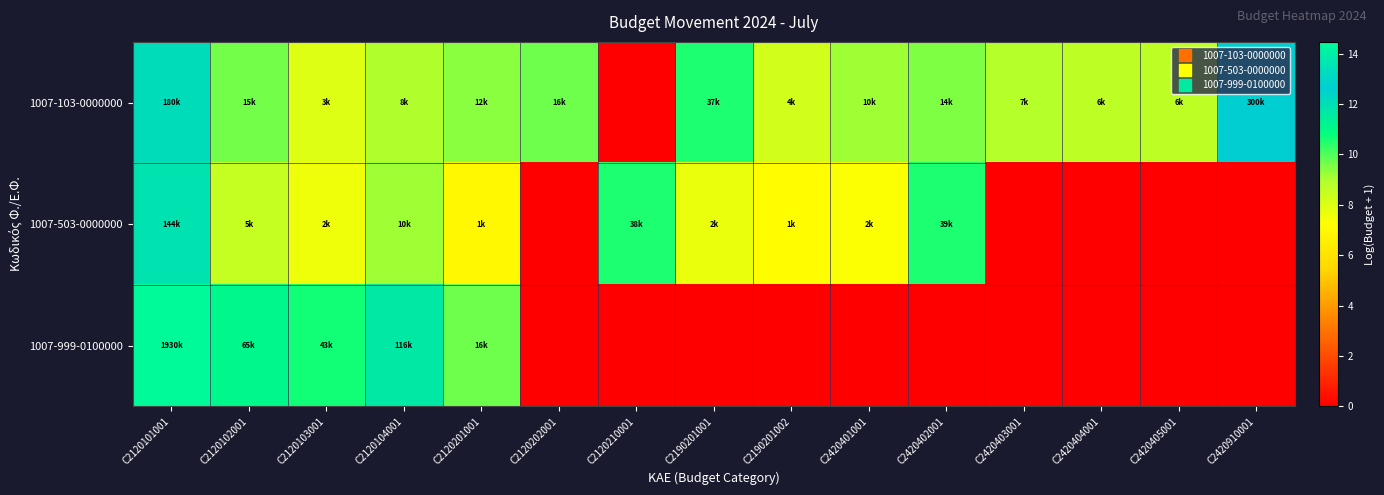

Which series changed the most between C2120210001 and C2190201002?

1007-103-0000000